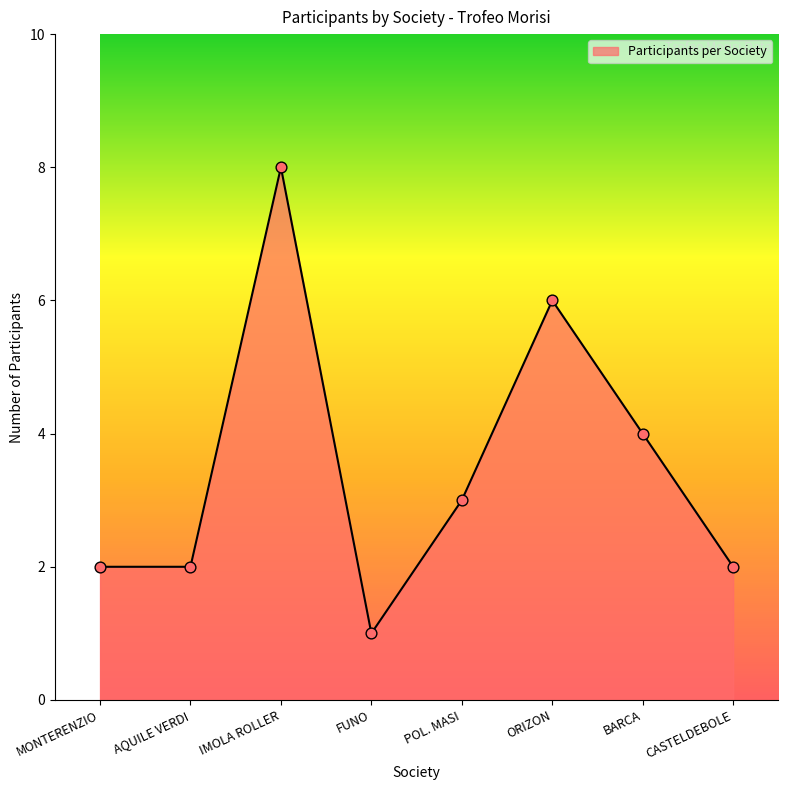

What is the change in value from FUNO to BARCA?

+3